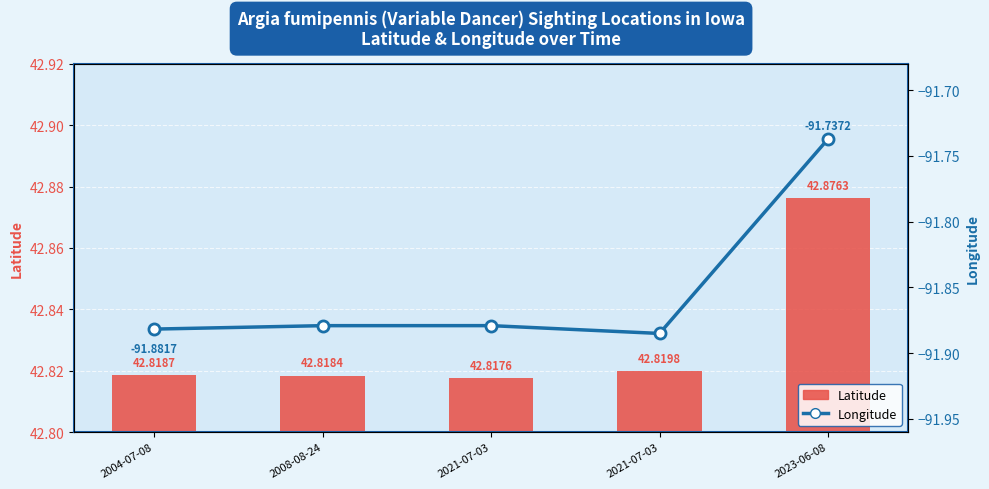

What is the label of the 5th bar from the right?

2004-07-08